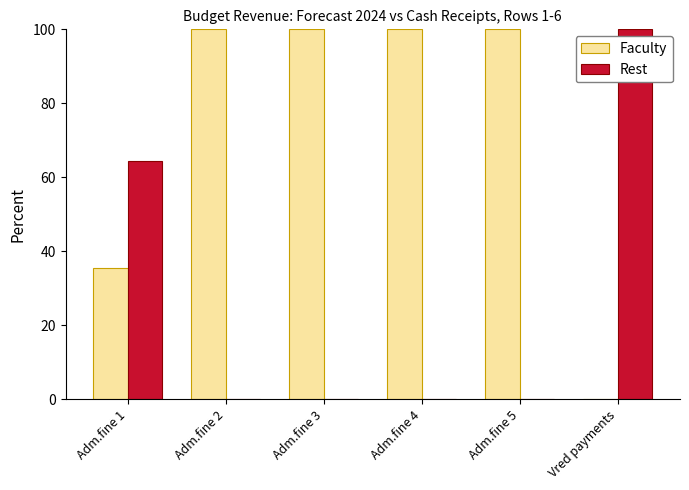

What is the sum of all Faculty values?

435.6